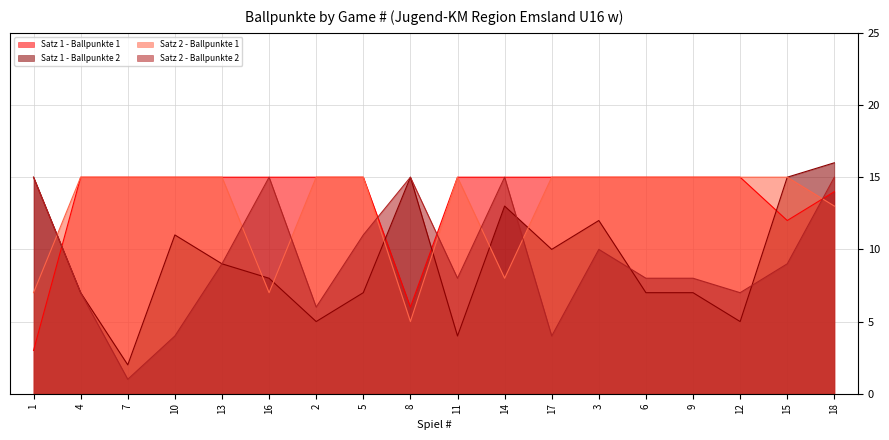

At which category is the sum across all series the highest?

18